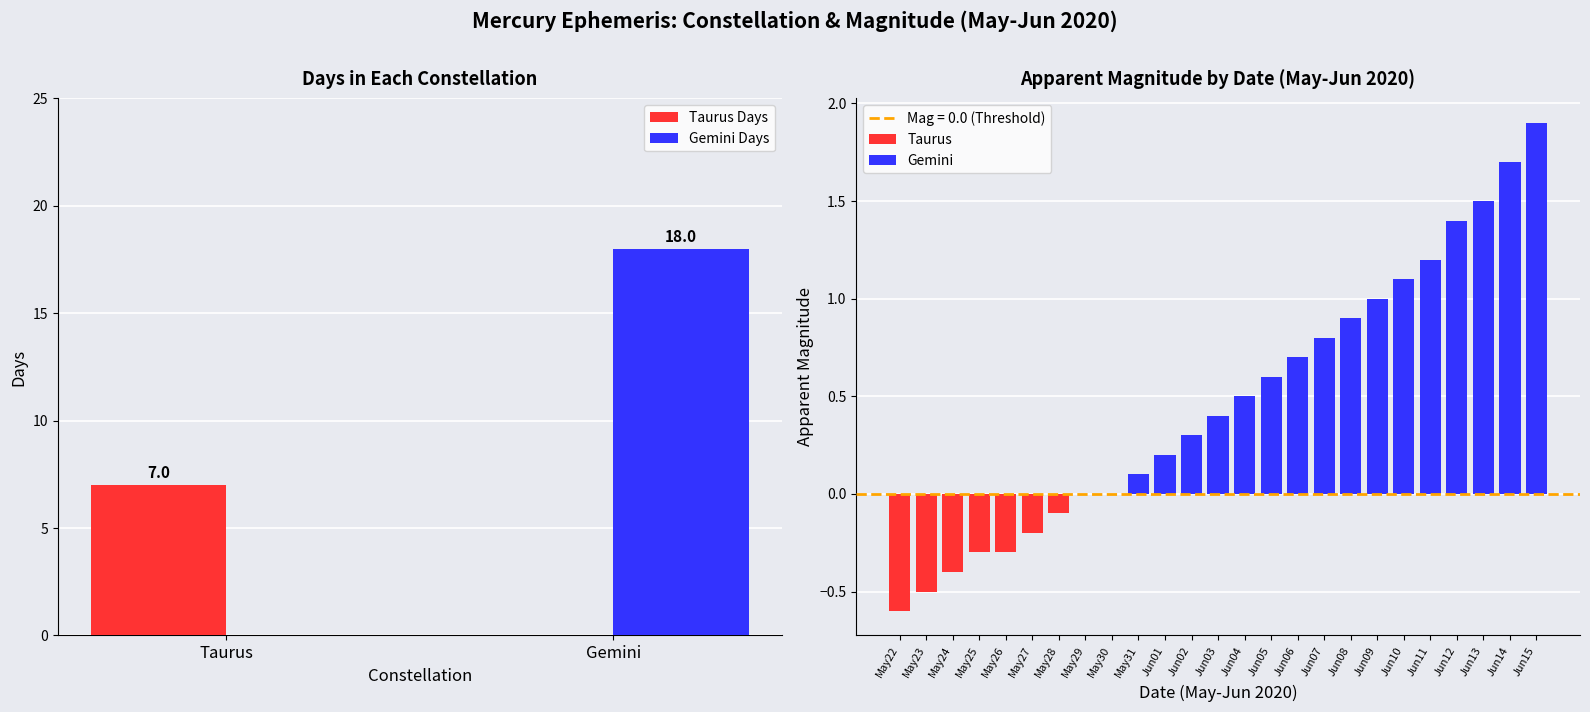

Is the value of Taurus Days at Gemini greater than the value of Gemini Days at Gemini?

No